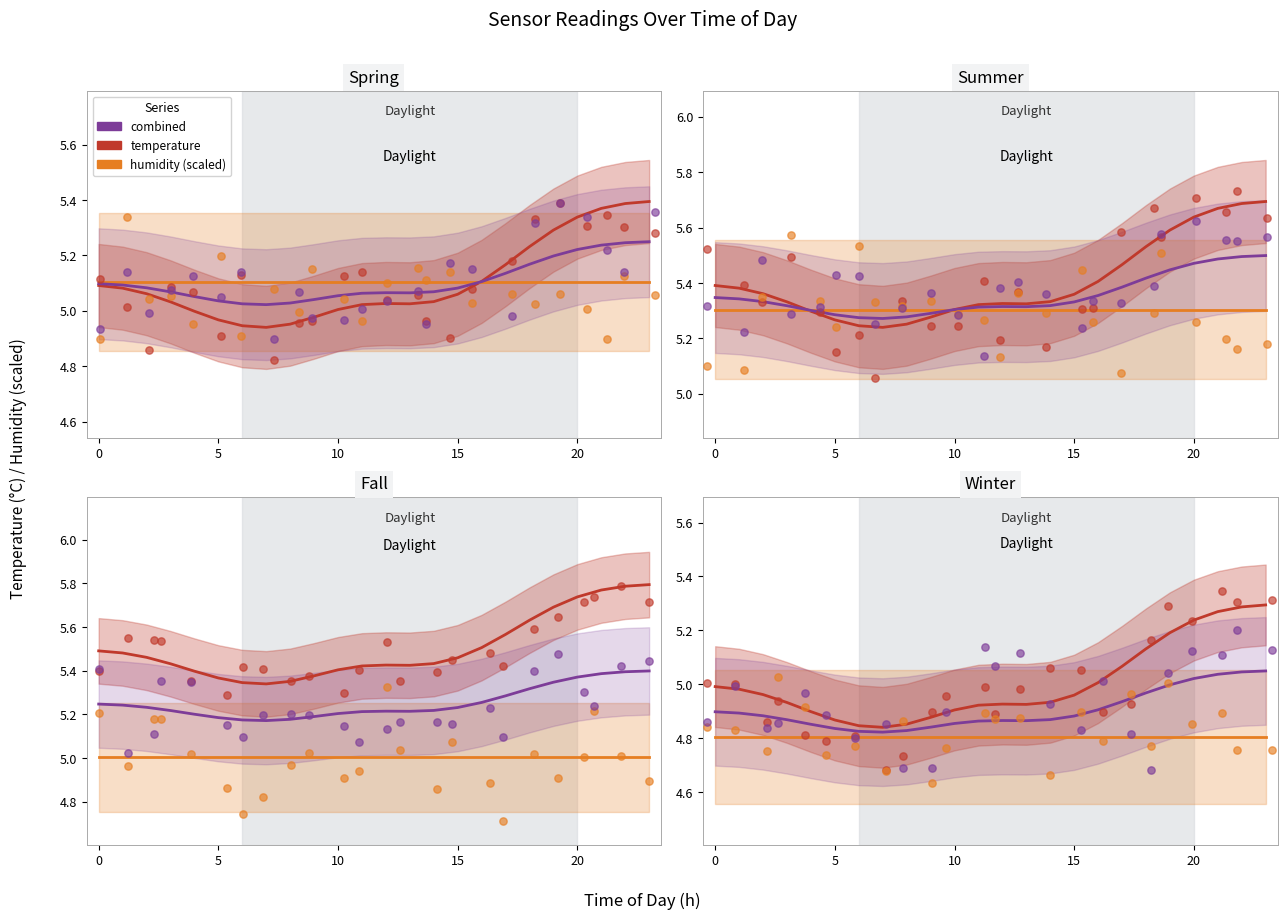

What is the total value across all series at 19?

15.0